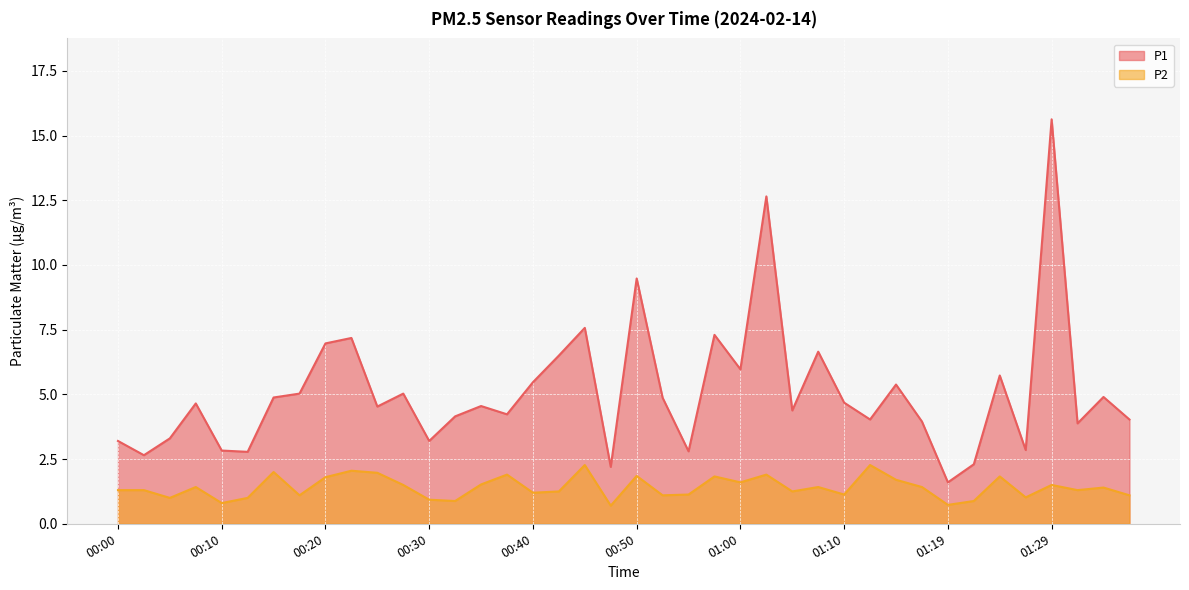

List the labels in order of P2 value, smallest first.

00:47, 01:19, 00:10, 00:33, 01:22, 00:30, 00:05, 00:12, 01:27, 00:17, 00:52, 01:37, 00:55, 01:10, 00:40, 00:42, 01:05, 00:00, 00:03, 01:32, 01:34, 00:07, 01:07, 01:17, 00:27, 01:29, 00:35, 01:00, 01:14, 00:20, 00:57, 01:25, 00:50, 00:38, 01:02, 00:25, 00:15, 00:22, 00:45, 01:12